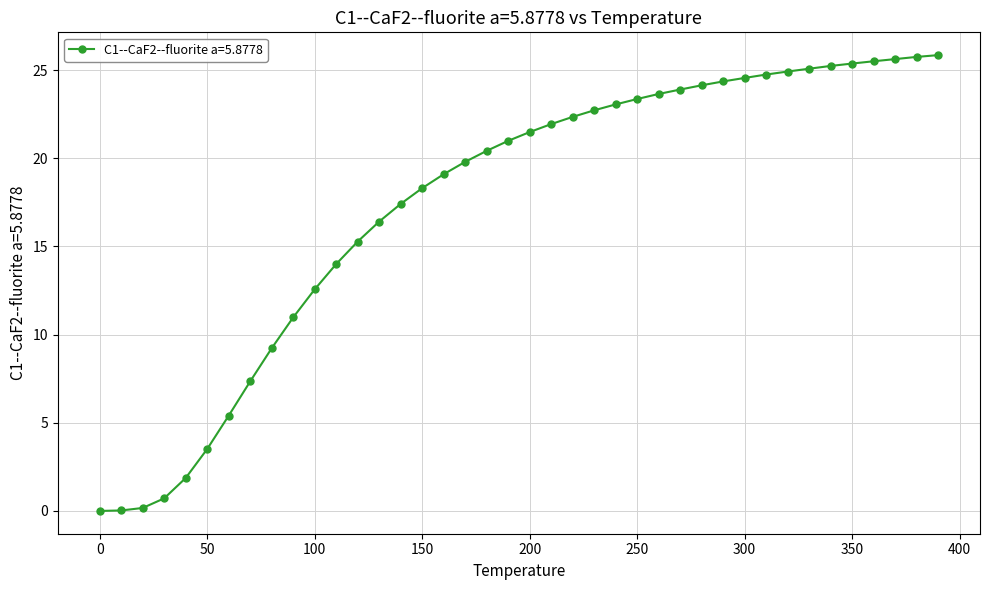

What is the value of the 31st point from the left?

24.5